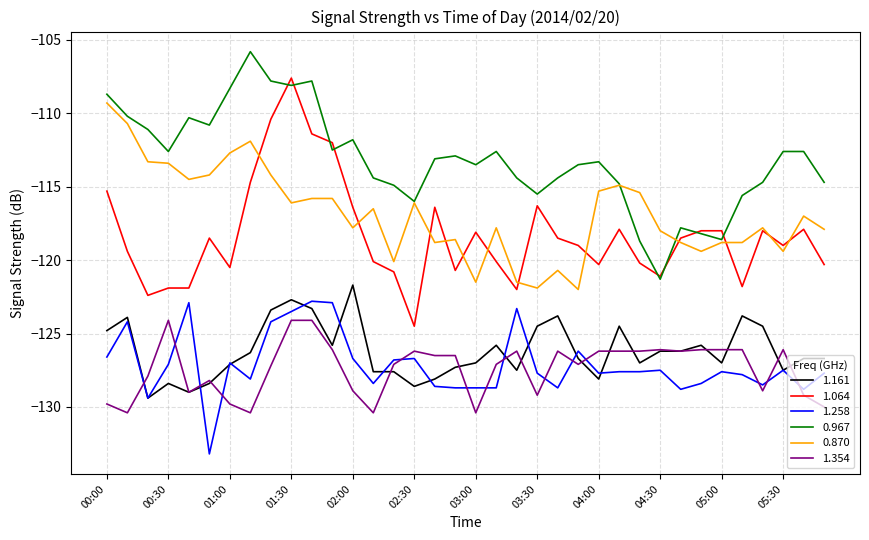

Which series has the largest total across all categories?

0.967